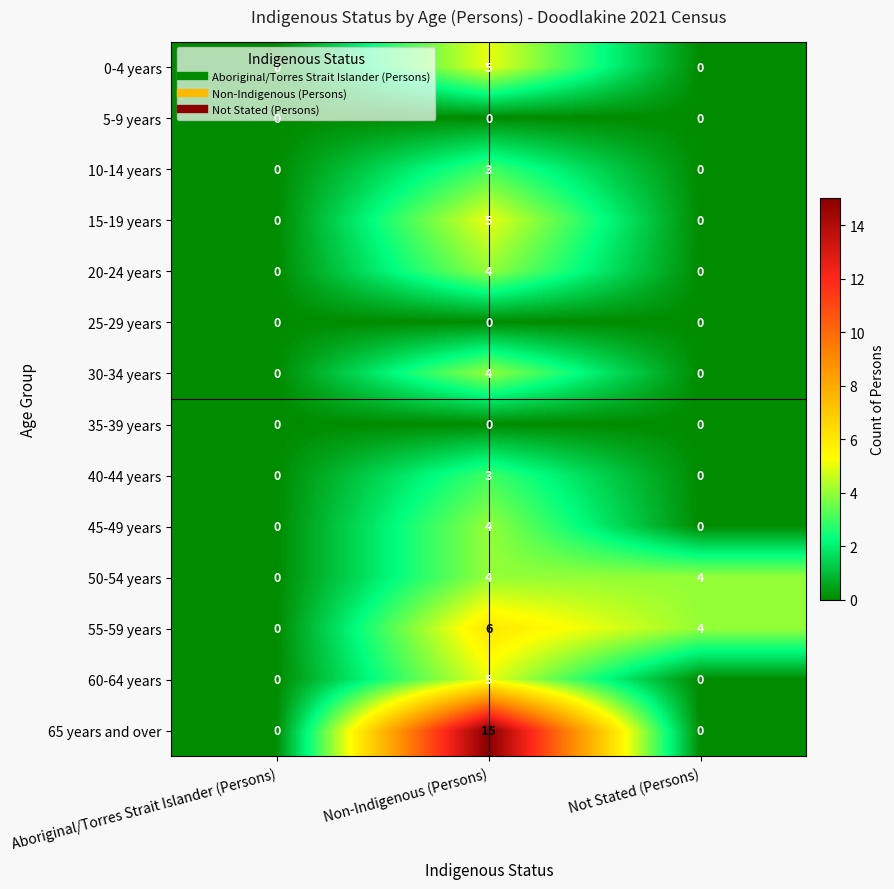

At which category is the sum across all series the highest?

Non-Indigenous (Persons)